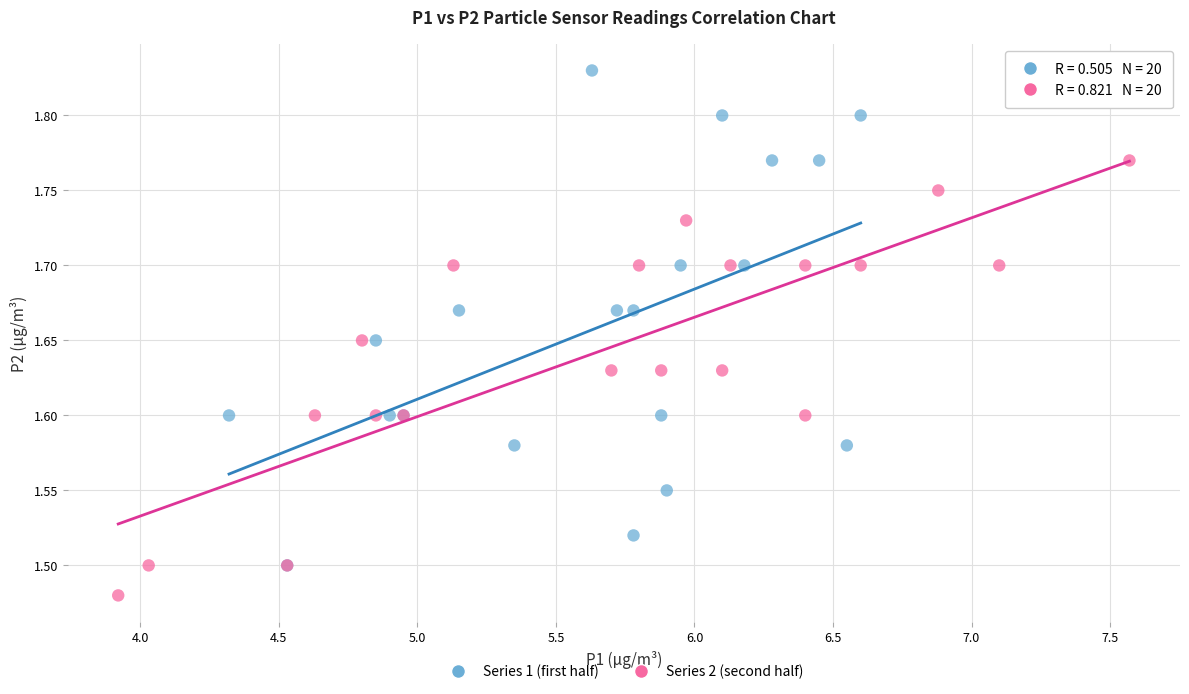

Which series has the largest Y range (max minus min)?

Series 1 (first half)